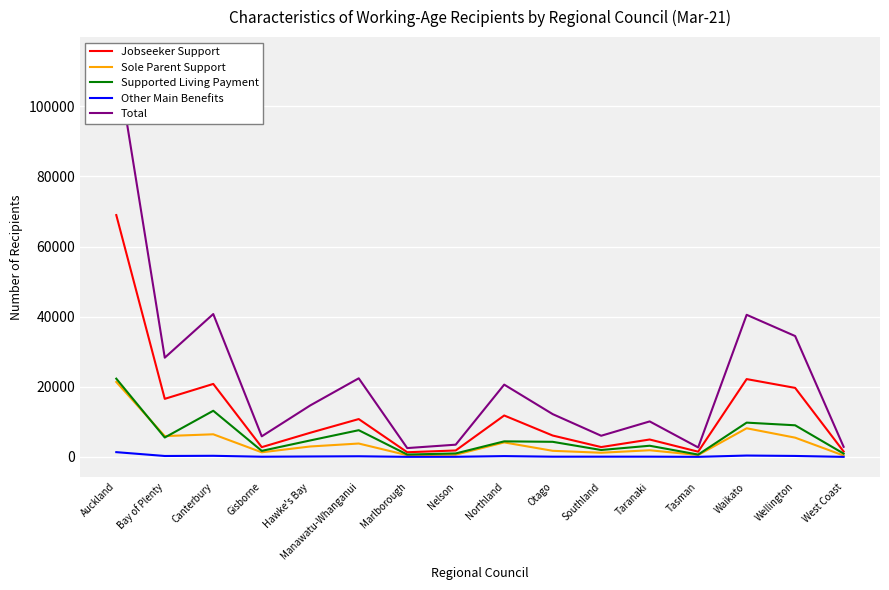

What is the difference between the Supported Living Payment values at Gisborne and Canterbury?

11439